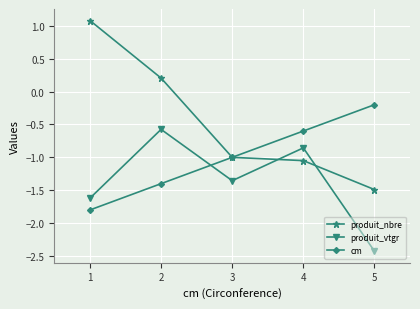

What is the difference between the maximum and minimum values in the cm series?

1.6